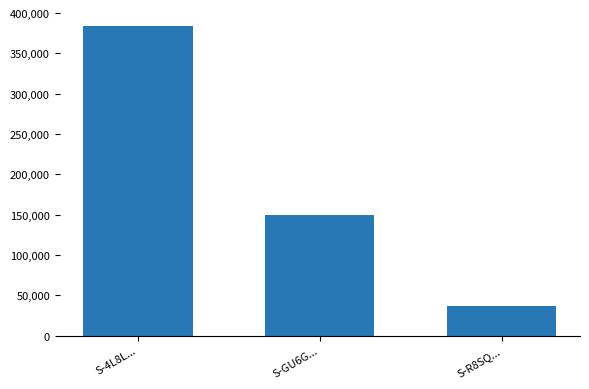

What is the difference between the maximum and minimum values?

347092